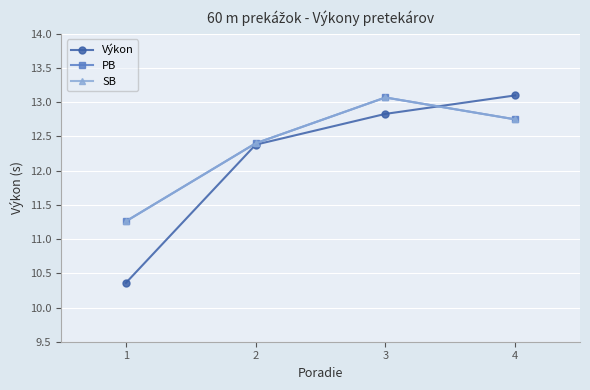

Does the chart have visible grid lines?

Yes